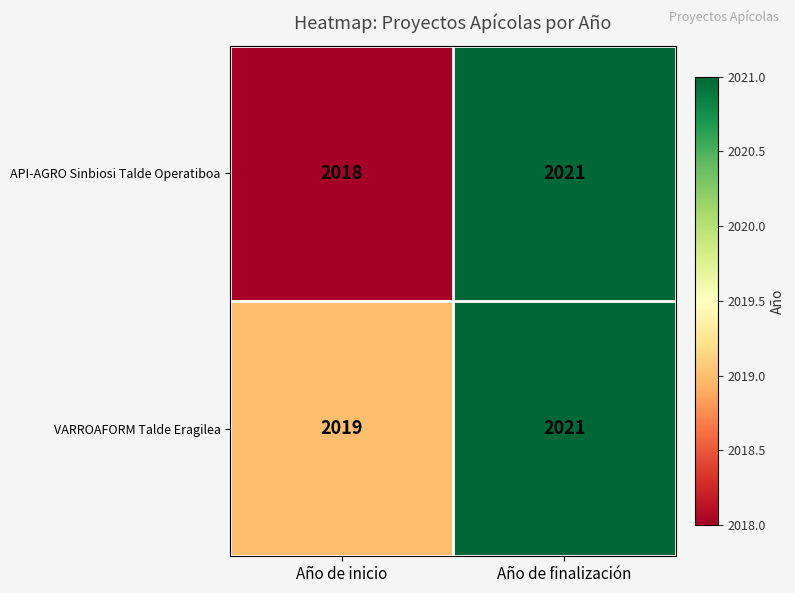

Rank the categories by VARROAFORM Talde Eragilea value from highest to lowest.

Año de finalización, Año de inicio